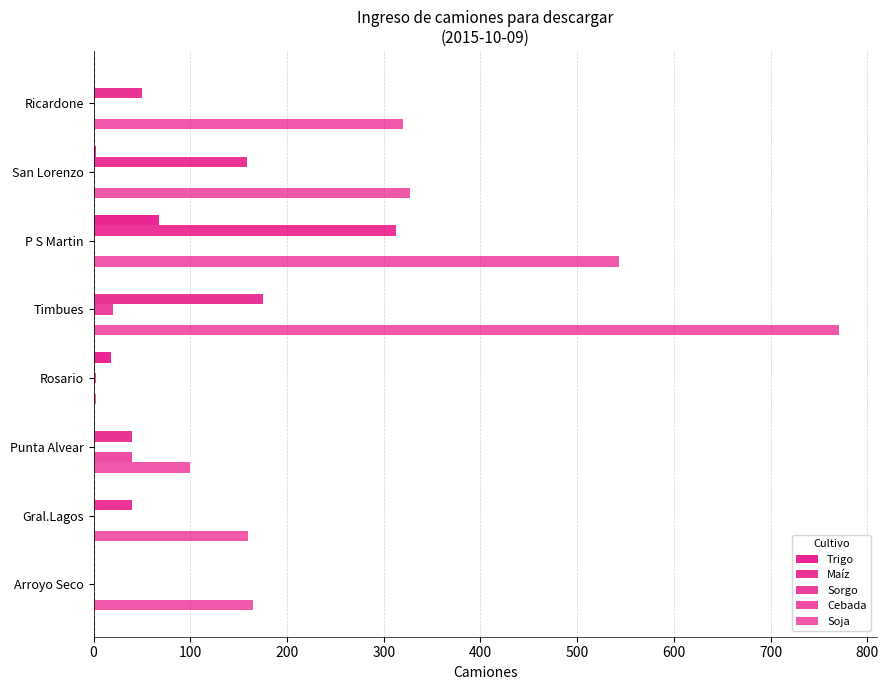

Count the number of categories in the chart.

8